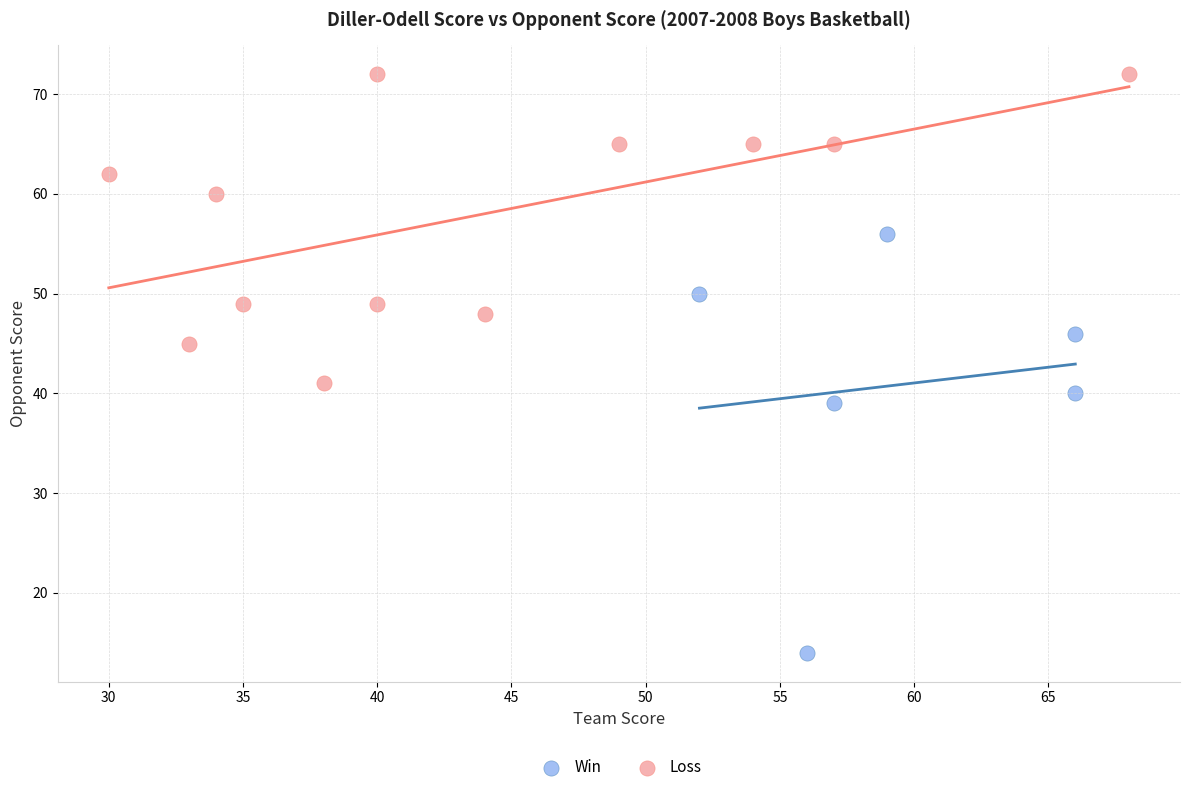

Which series reaches the maximum Y coordinate?

Loss